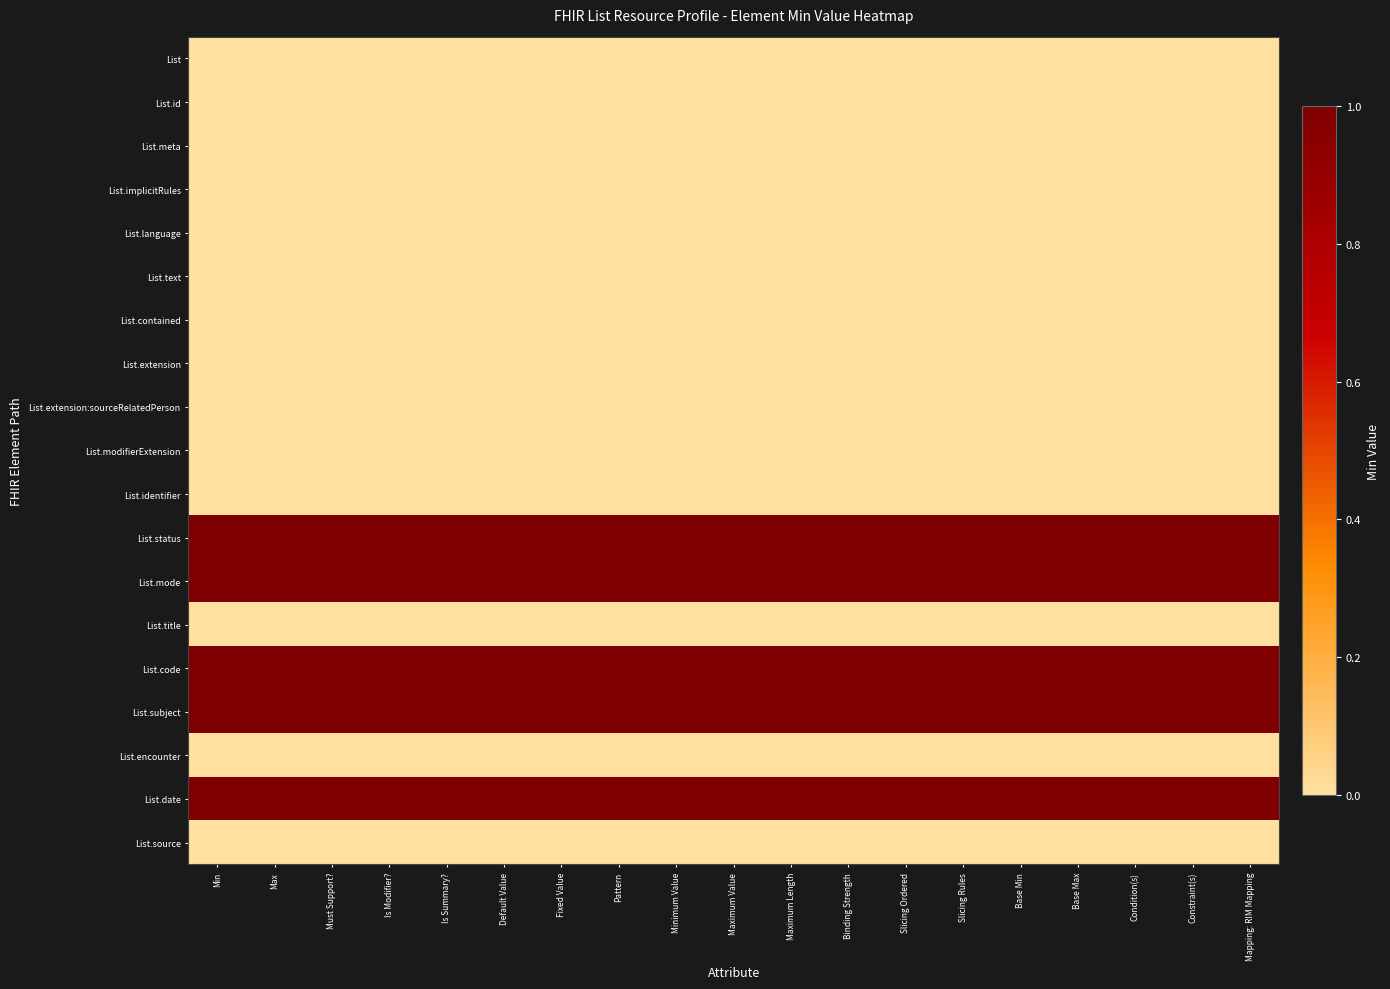

What is the total value across all series at Max?

5